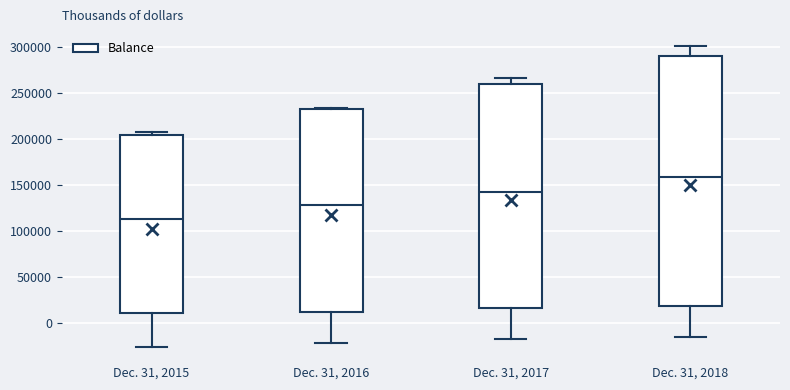

Reading left to right, read every box against the y-axis: the position of its median line, the range the box covers, and the ends of its whiskers. The values are not printed on the chart, so give them approximately, as read against the axis.

Dec. 31, 2015: median 115000, box 10000 to 205000, whiskers -25000 to 205000 (just above the box's upper edge)
Dec. 31, 2016: median 130000, box 10000 to 230000, whiskers -20000 to 235000
Dec. 31, 2017: median 140000, box 15000 to 260000, whiskers -20000 to 265000
Dec. 31, 2018: median 160000, box 20000 to 290000, whiskers -15000 to 300000